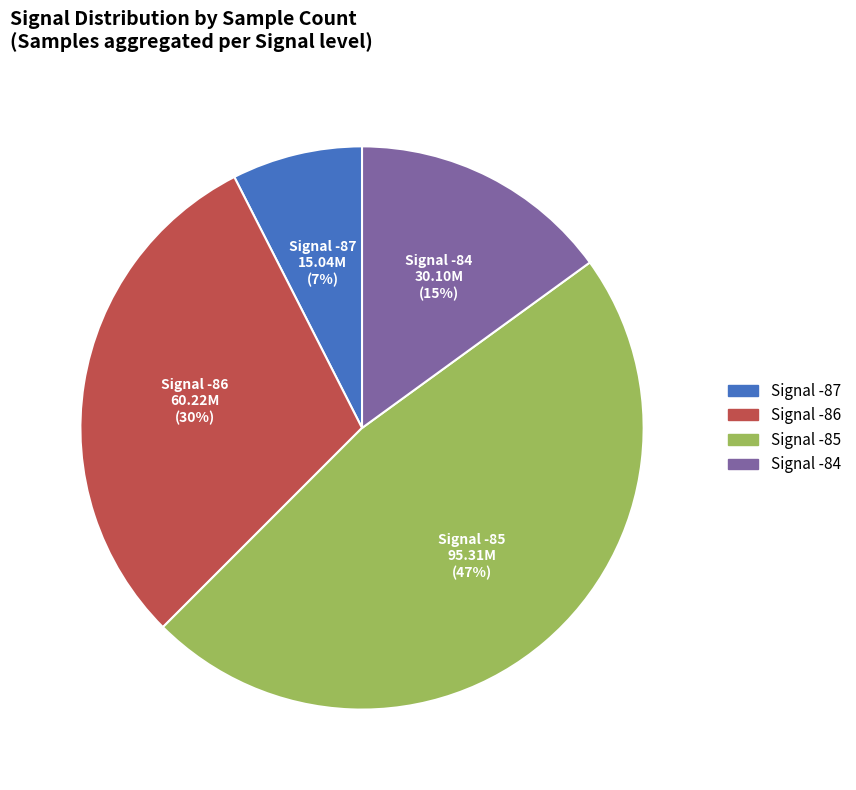

To the nearest percent, what is the difference between the largest and smallest slice percentages?

40%